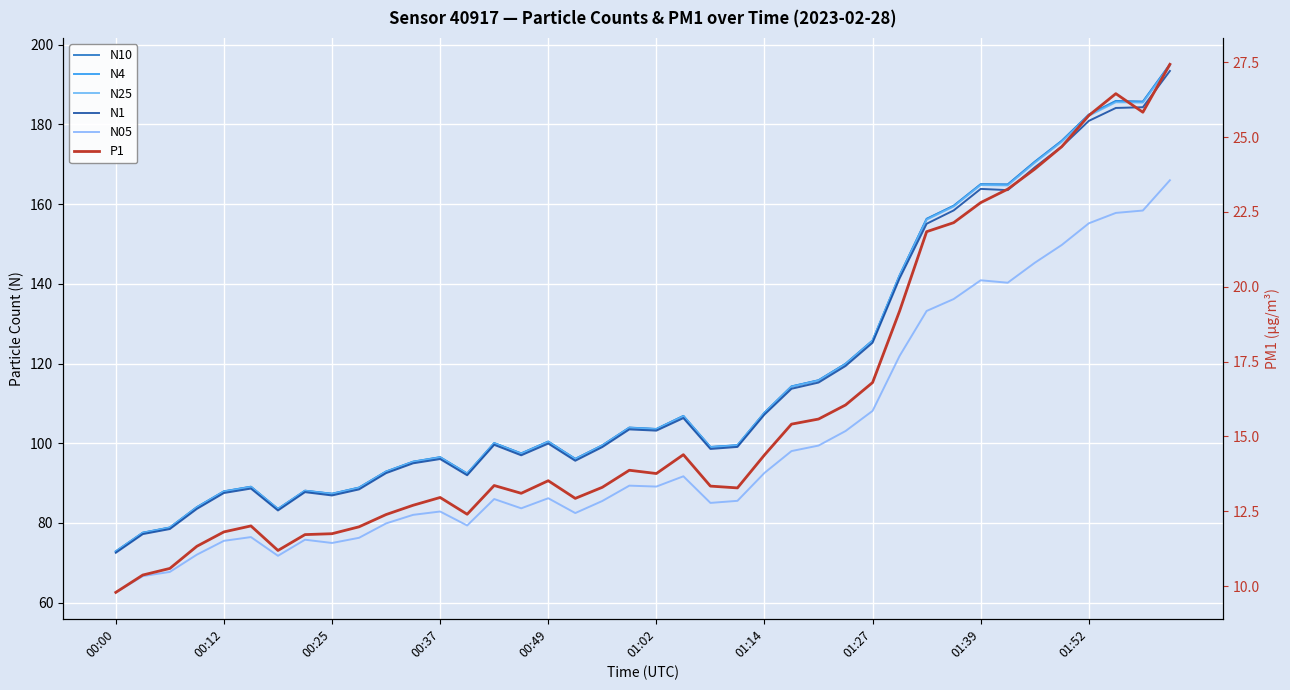

True or false: N4 and P1 cross at least once.

False